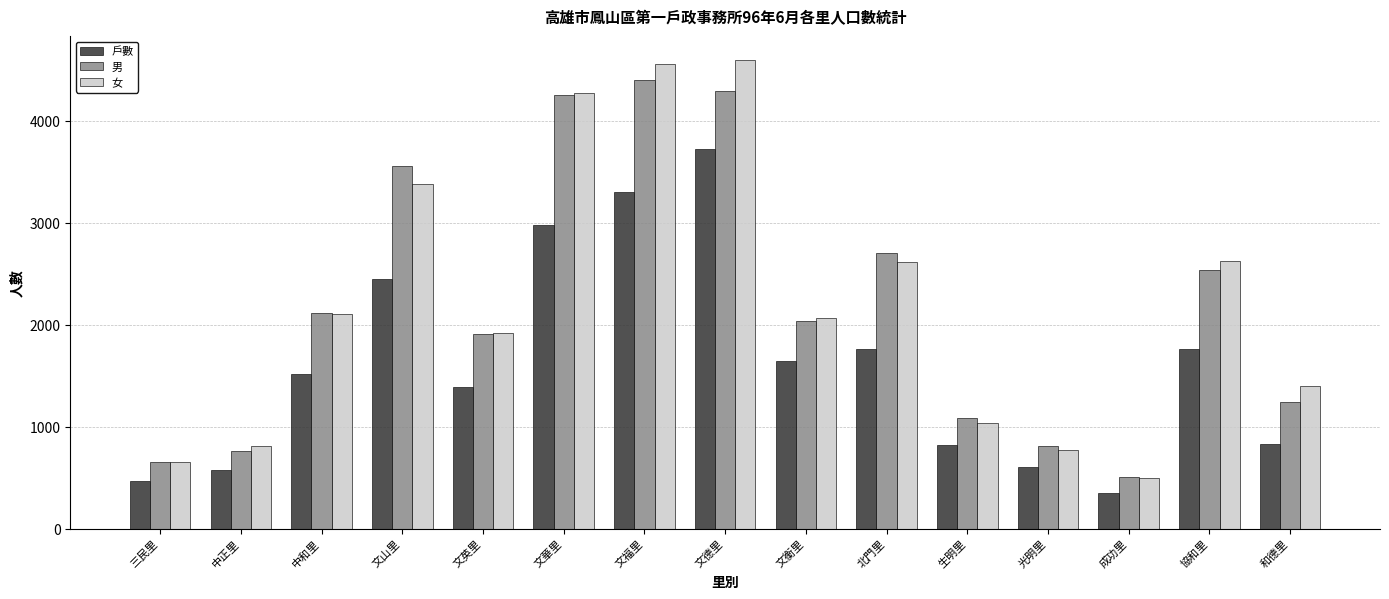

What is the label of the 7th bar from the right?

文衡里